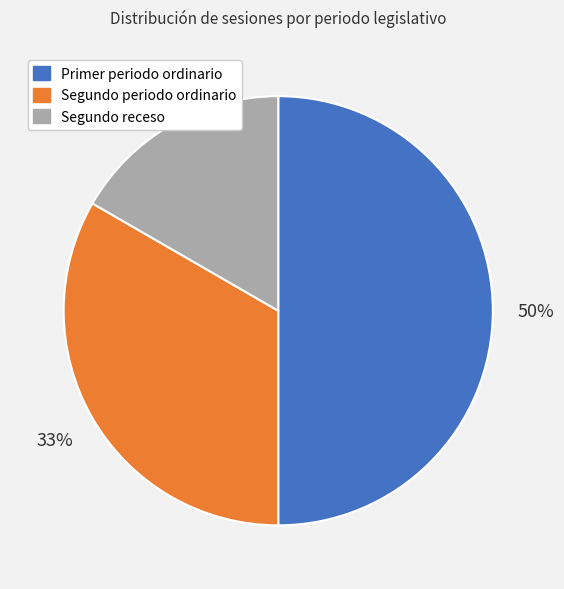

Between Primer periodo ordinario and Segundo periodo ordinario, which is larger?

Primer periodo ordinario